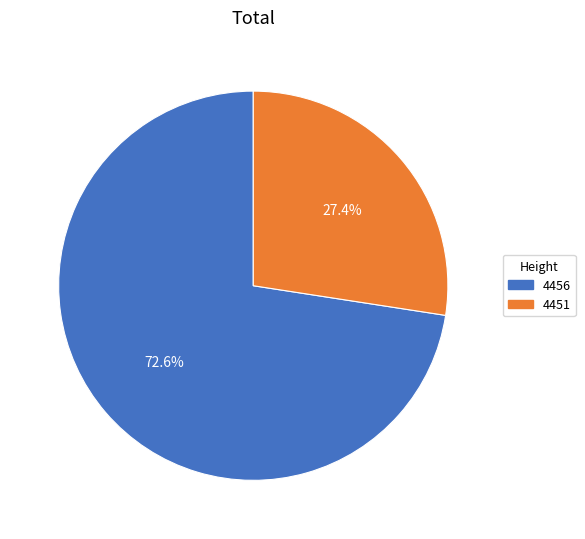

Is there a majority slice in this chart?

Yes